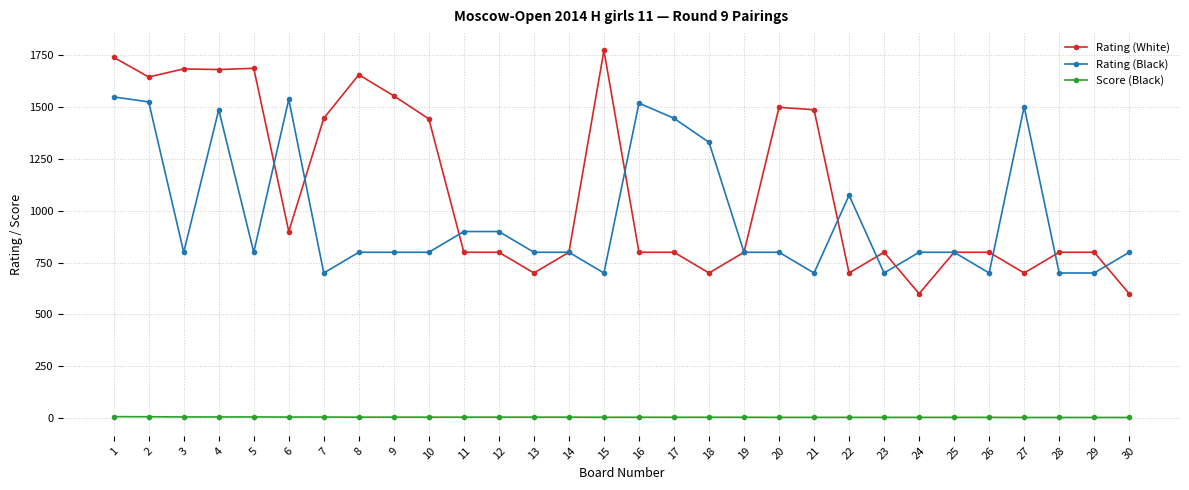

True or false: Rating (Black) and Score (Black) intersect in this chart.

False